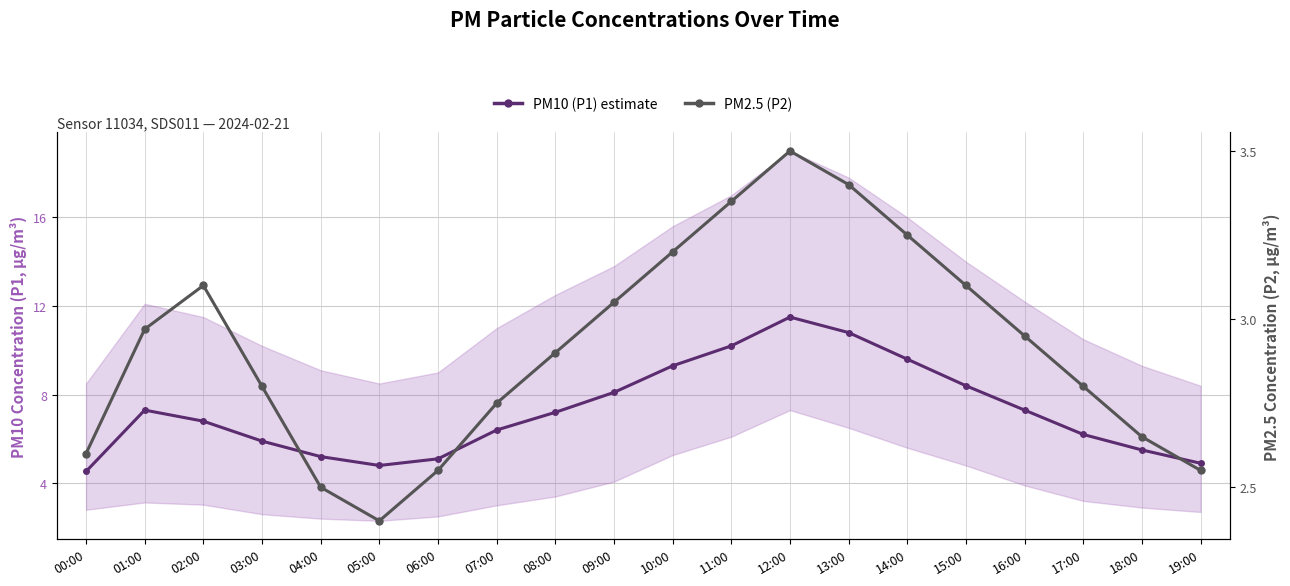

What is the average value of the PM2.5 (P2) series?

2.9